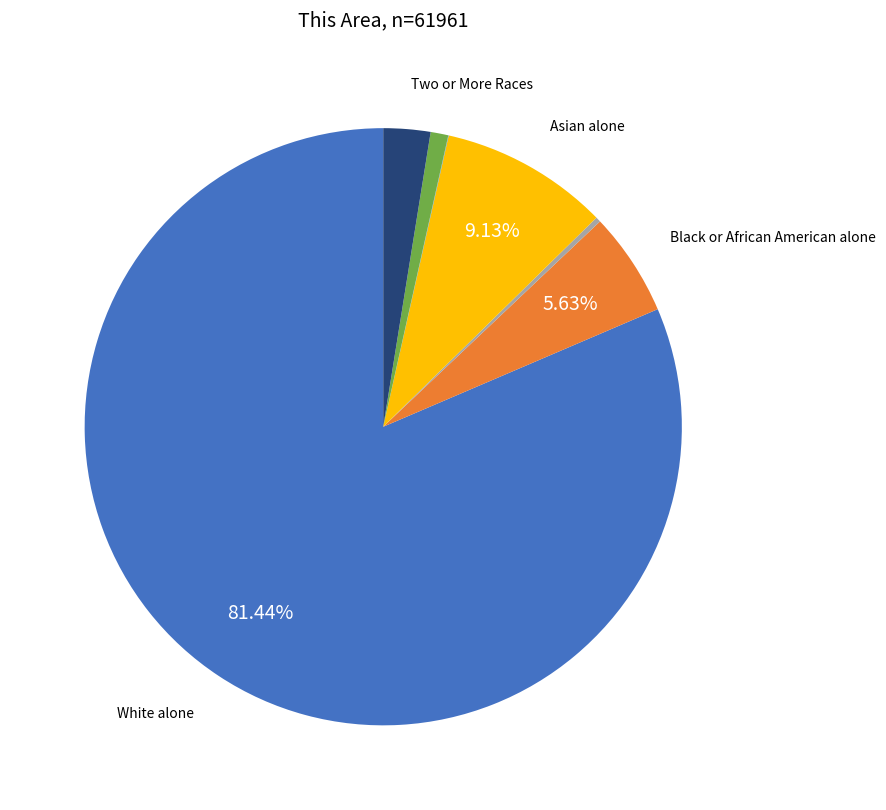

Does any single category account for the majority?

Yes